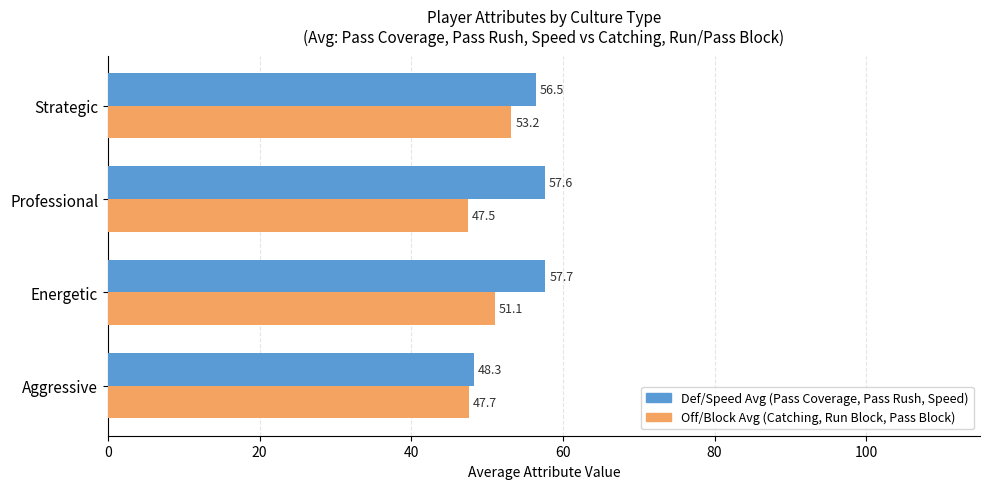

What is the difference between the highest and lowest values at Strategic?

3.3